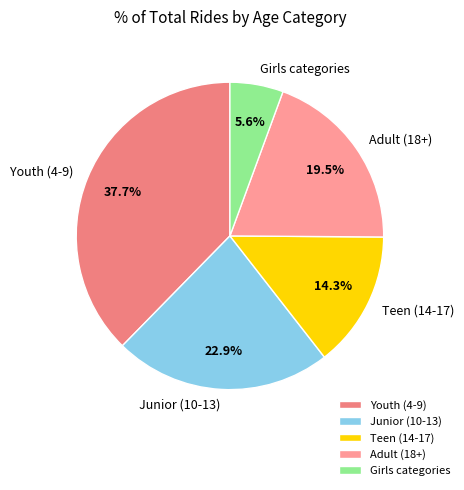

Rank the categories by value from lowest to highest.

Girls categories, Teen (14-17), Adult (18+), Junior (10-13), Youth (4-9)